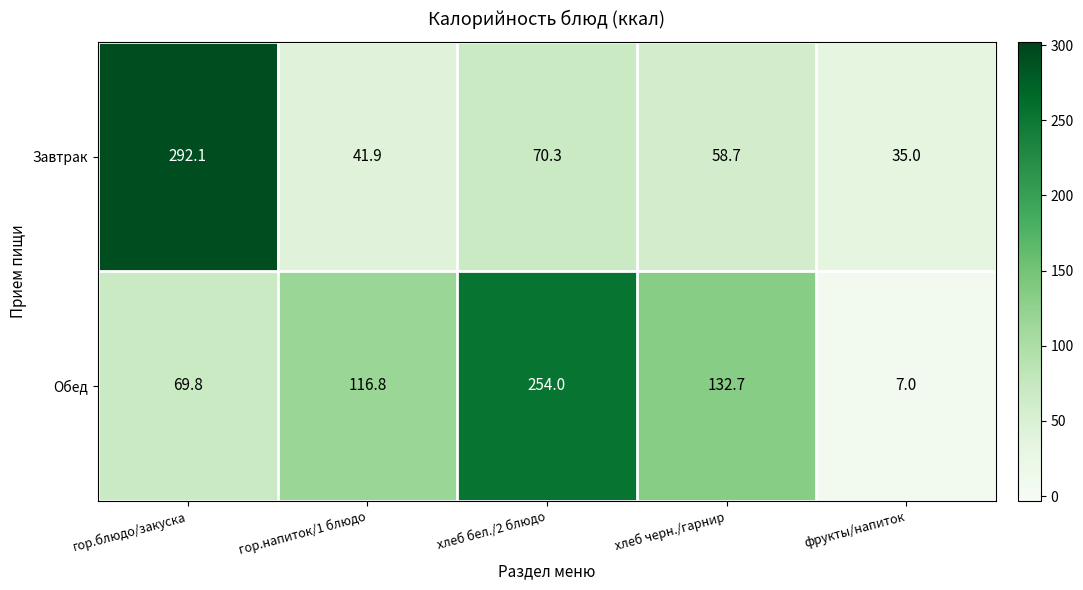

True or false: Завтрак has a value of 80.1 at хлеб черн./гарнир.

False